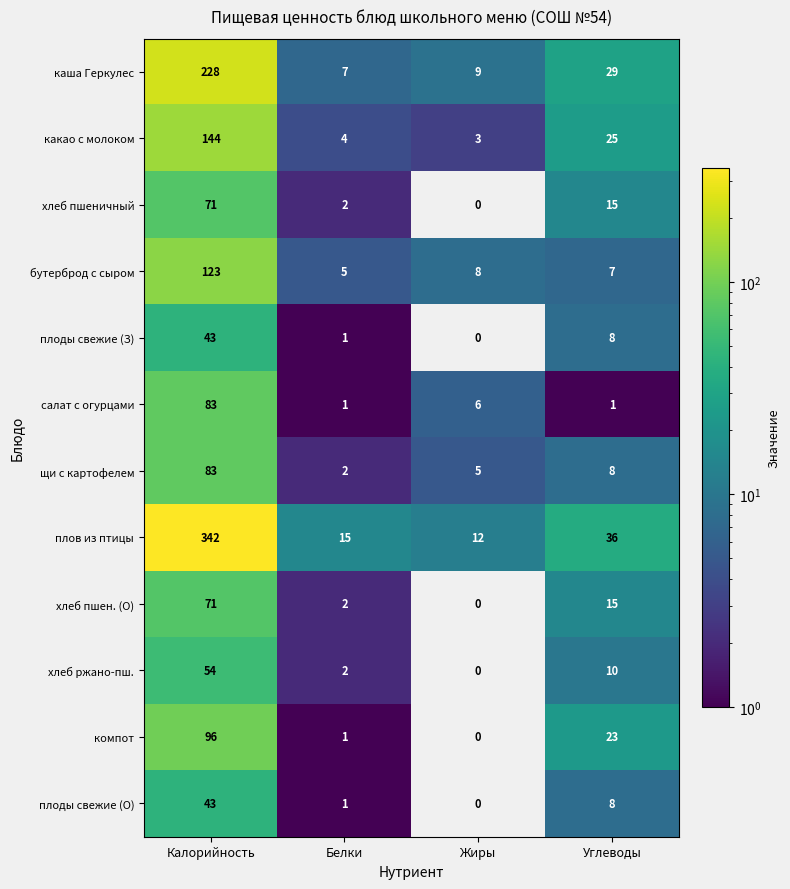

Which series has the largest range (max minus min)?

плов из птицы